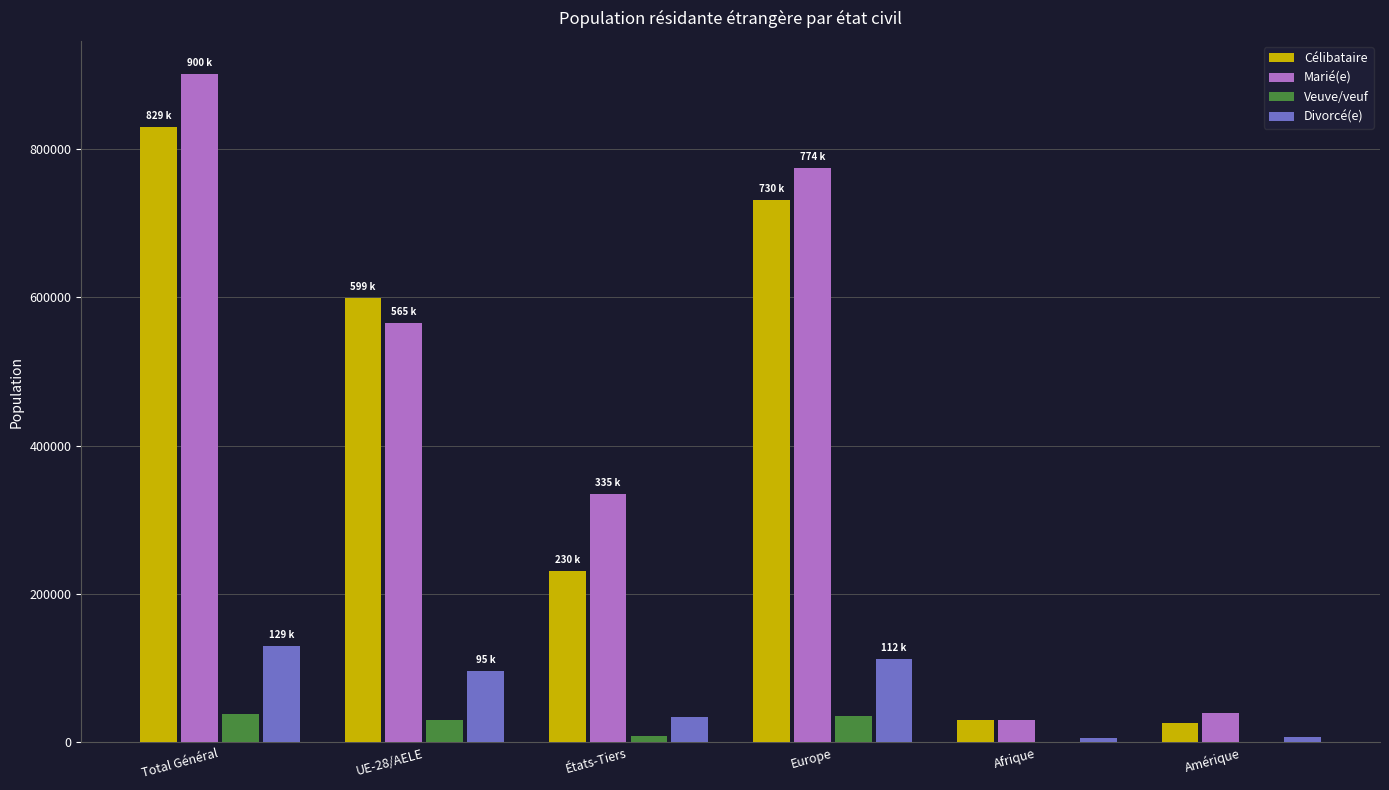

How many distinct data groups are displayed?

4